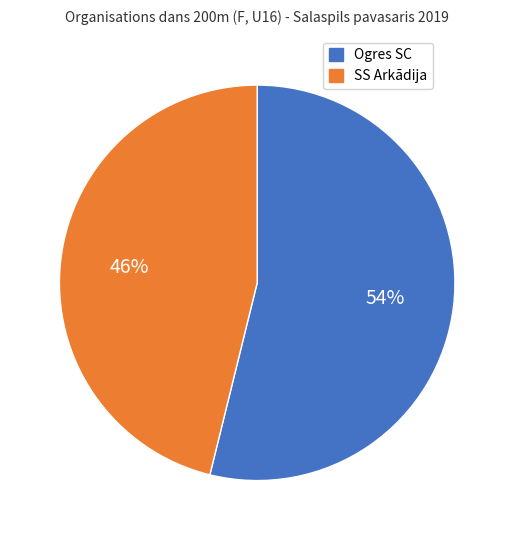

Is there any slice that represents more than half of the pie?

Yes